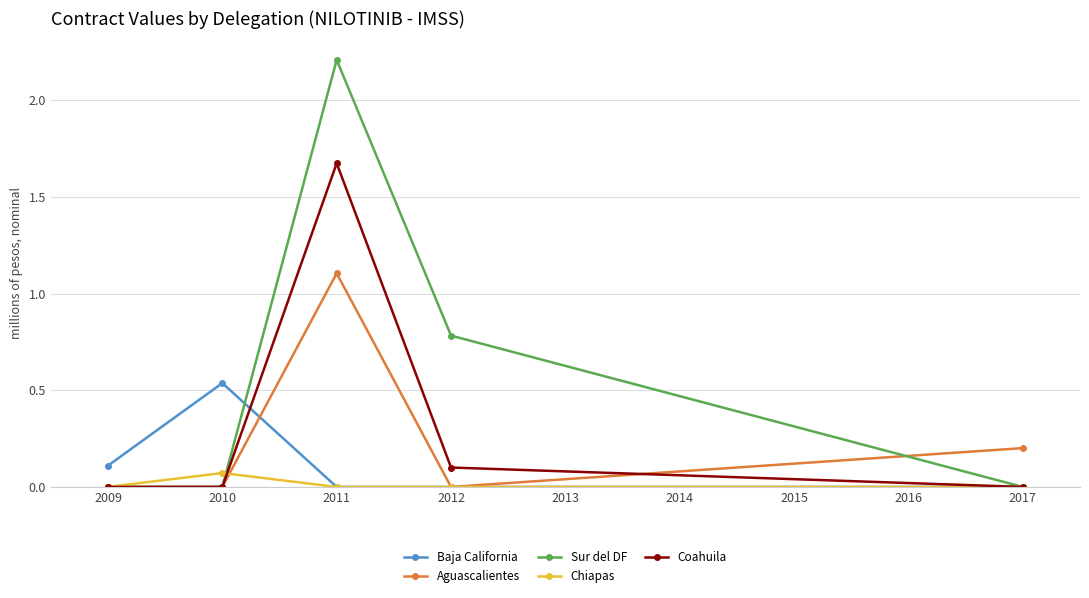

What is the sum of all Sur del DF values?

3.0